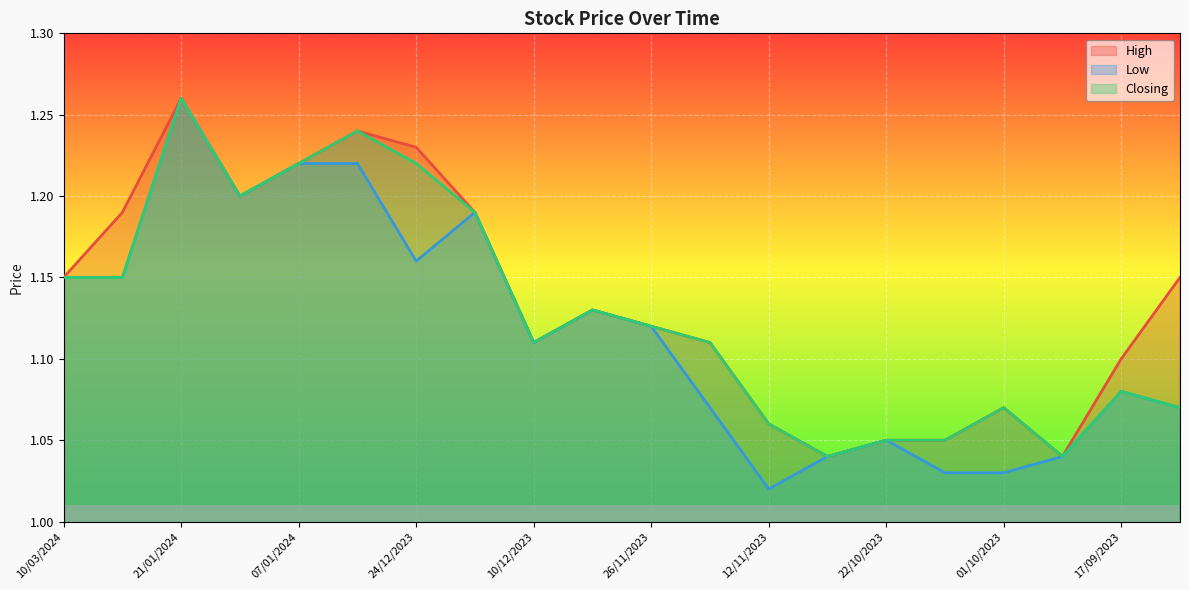

Which category has the lowest value in the High series?

05/11/2023